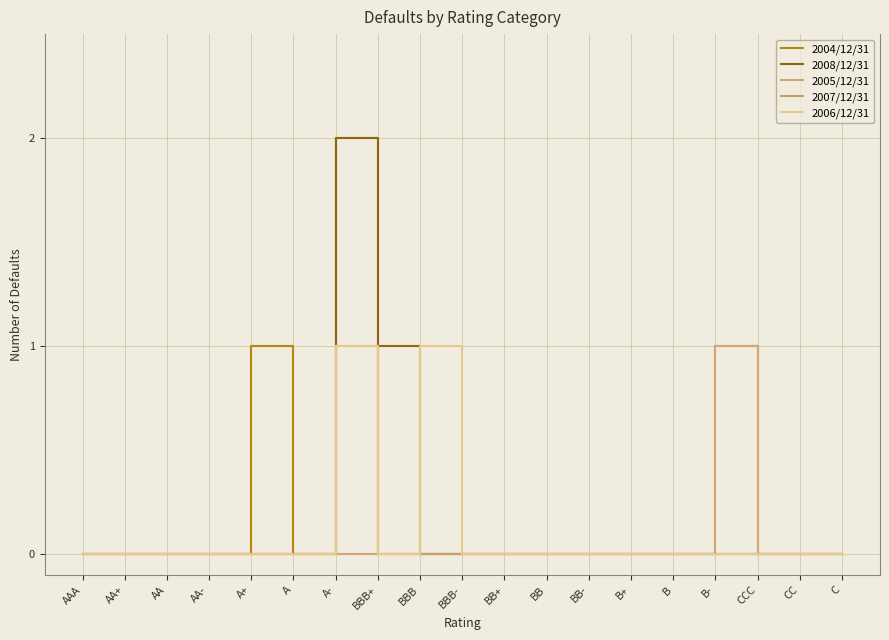

Which has a higher value, AAA or CC?

AAA